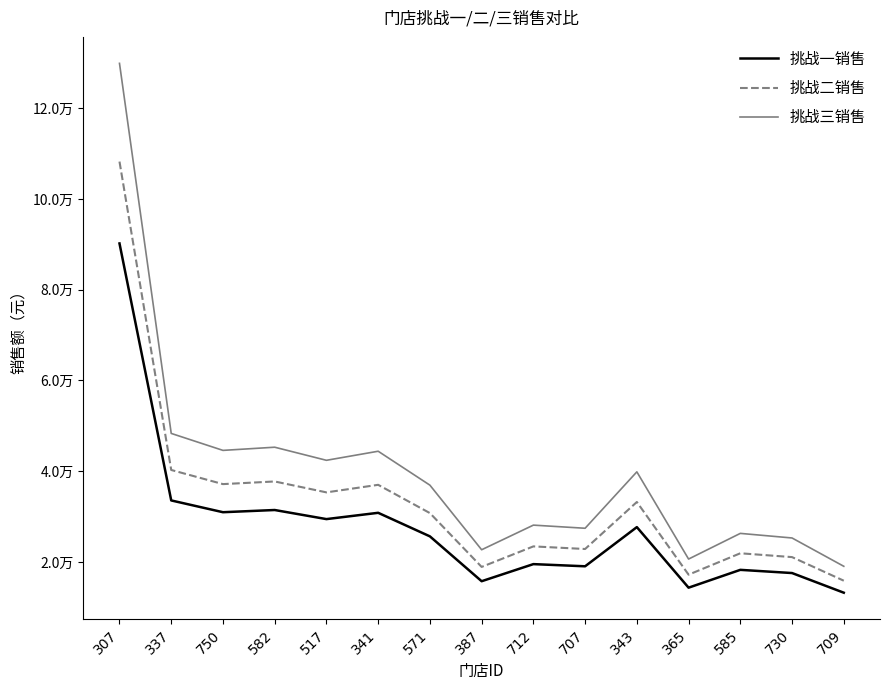

Count the number of categories in the chart.

15